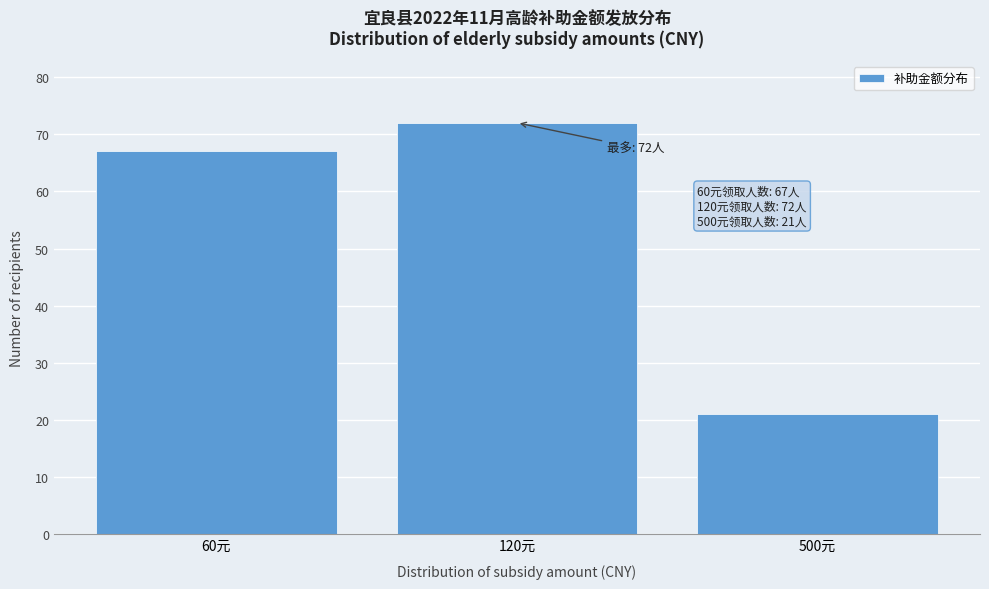

Reading left to right, list all the values displayed in this chart.

67	72	21